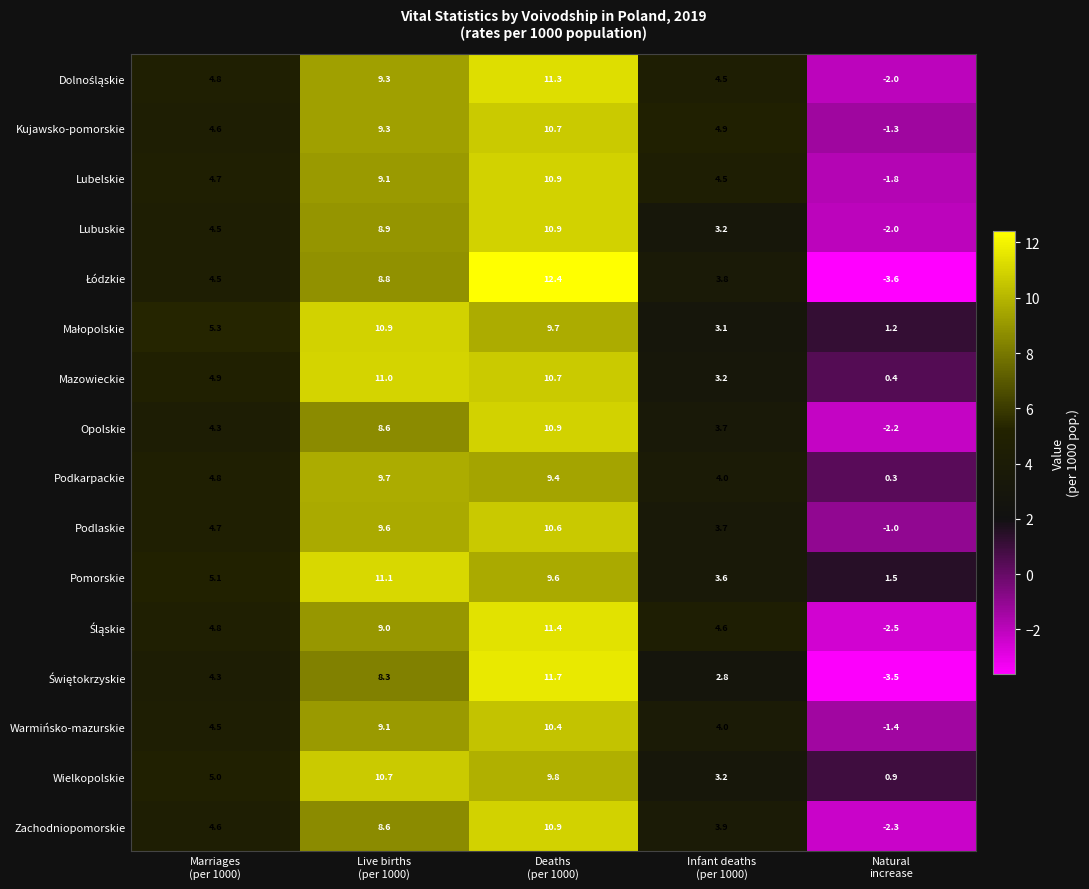

Which series has the largest total across all categories?

Pomorskie